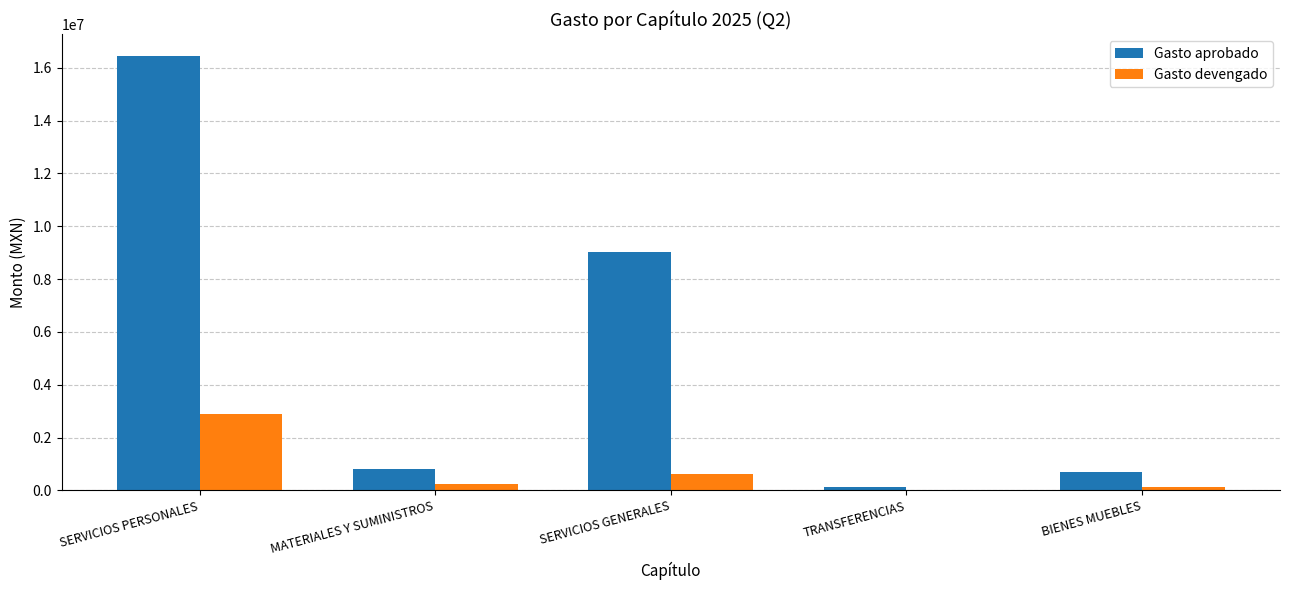

Is the value of Gasto devengado at SERVICIOS PERSONALES greater than the value of Gasto aprobado at SERVICIOS PERSONALES?

No